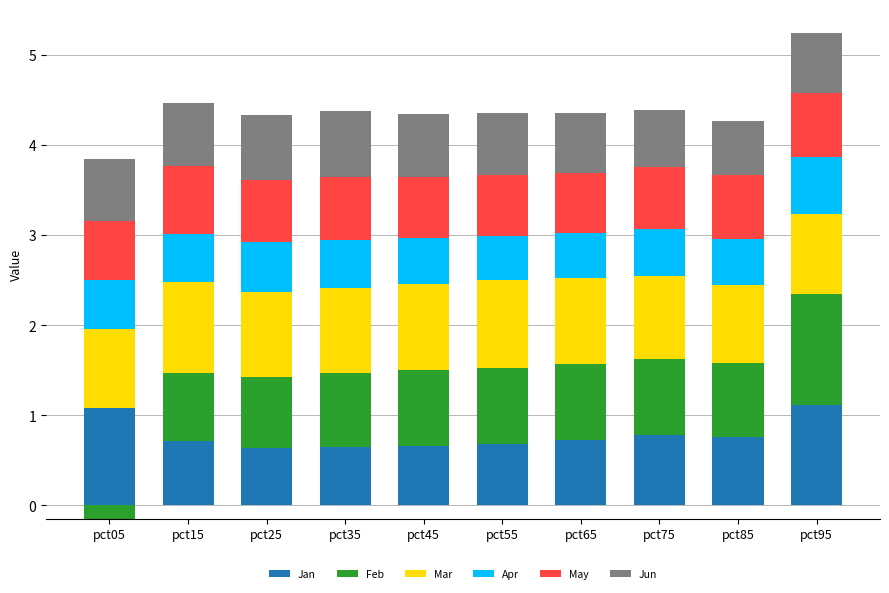

What is the highest value of the Mar series?

1.0